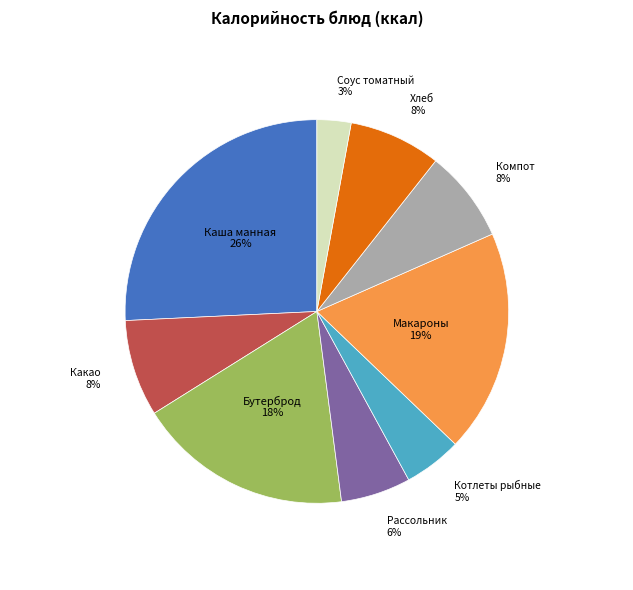

To the nearest percent, what is the average slice percentage?

11%